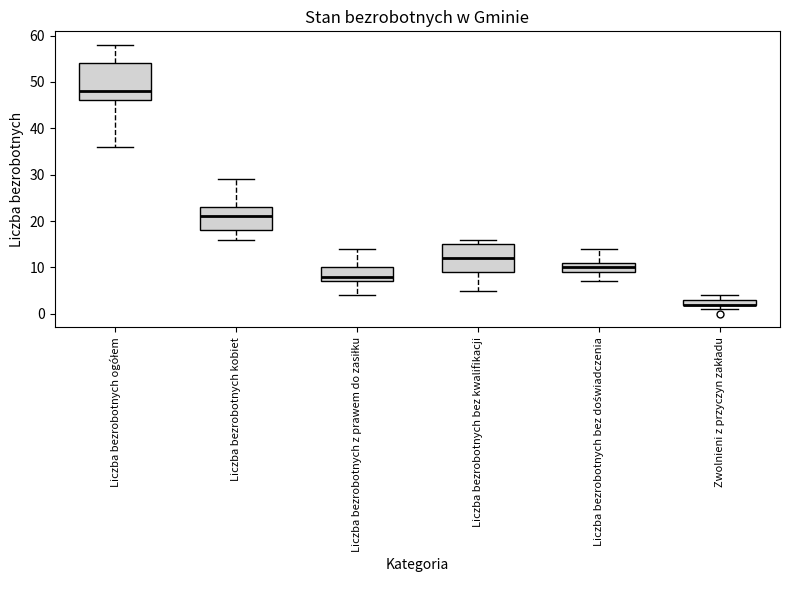

Which box is the tallest, from its lower edge to its upper edge?

Liczba bezrobotnych ogółem